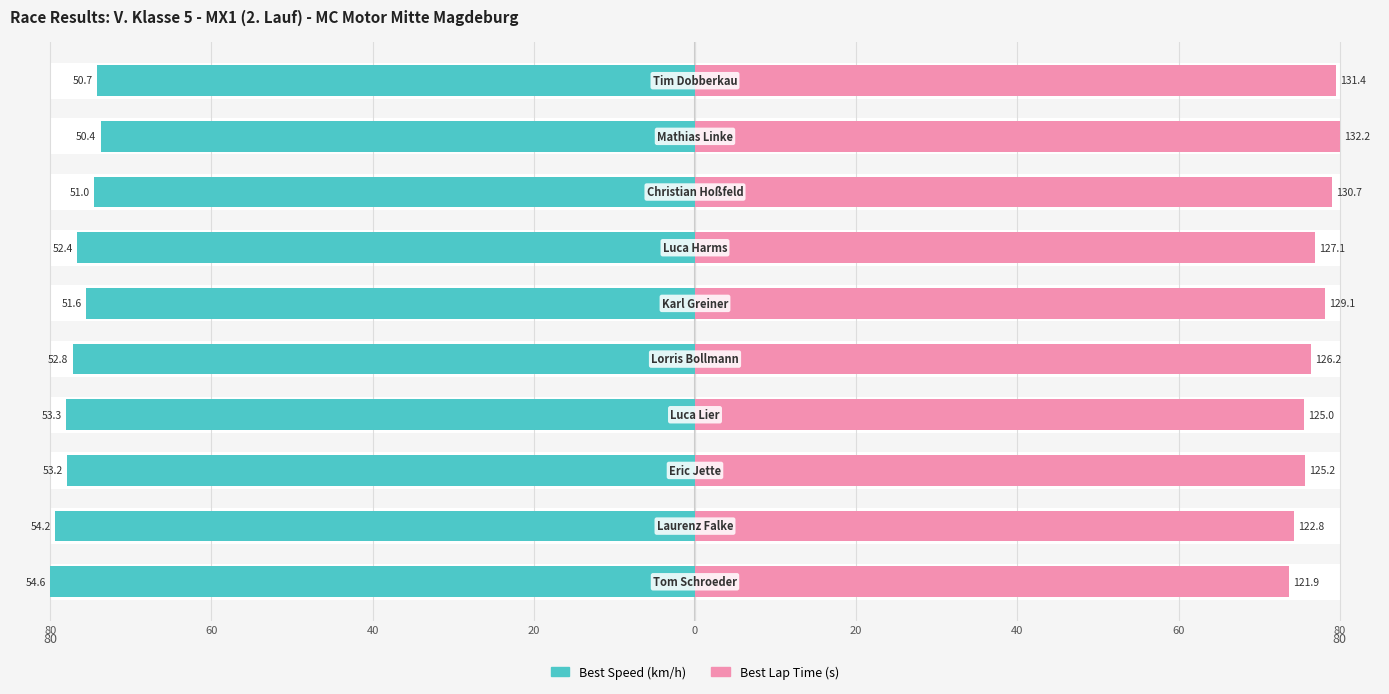

Rank the series by their average value, from lowest to highest.

Best Speed (km/h), Best Lap Time (s)